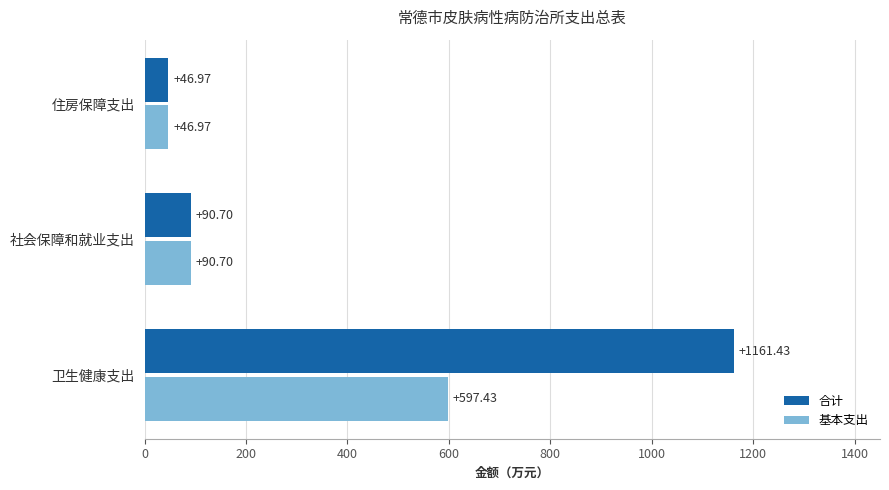

At which category does the chart reach its peak across all series?

卫生健康支出